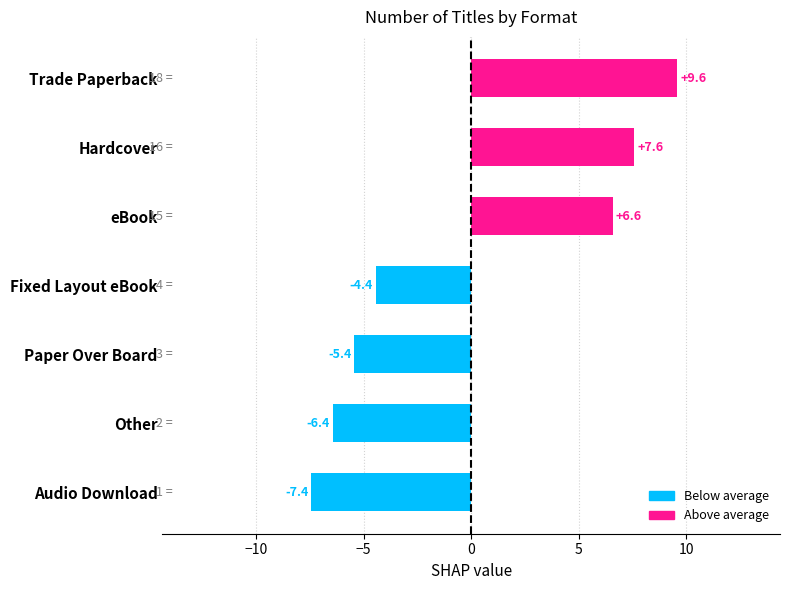

At which label is the value closest to 1?

Fixed Layout eBook